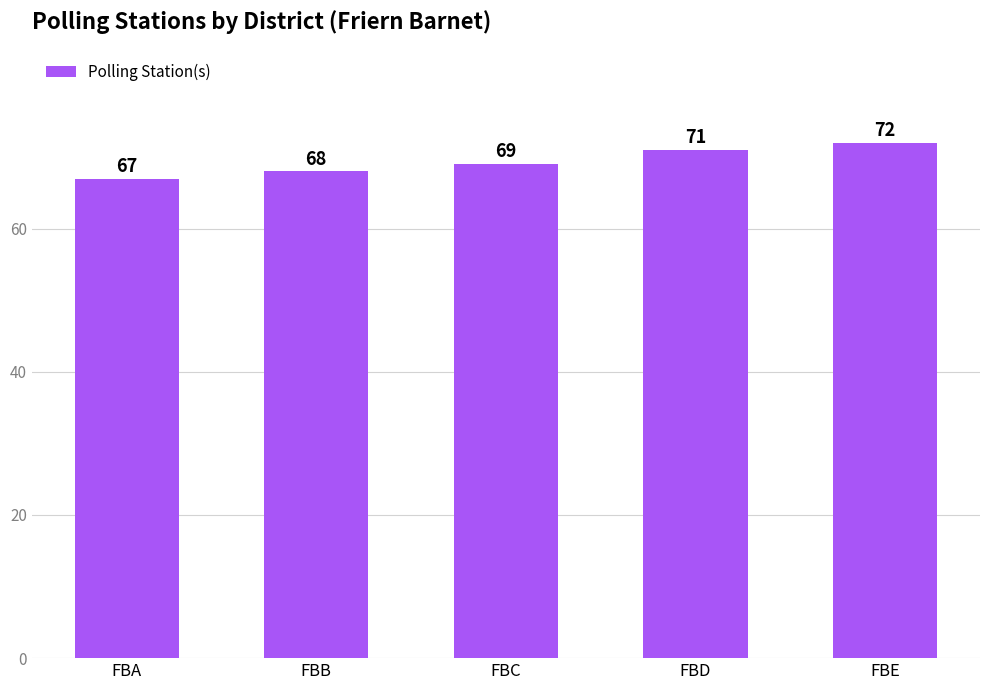

Does the chart contain any negative values?

No